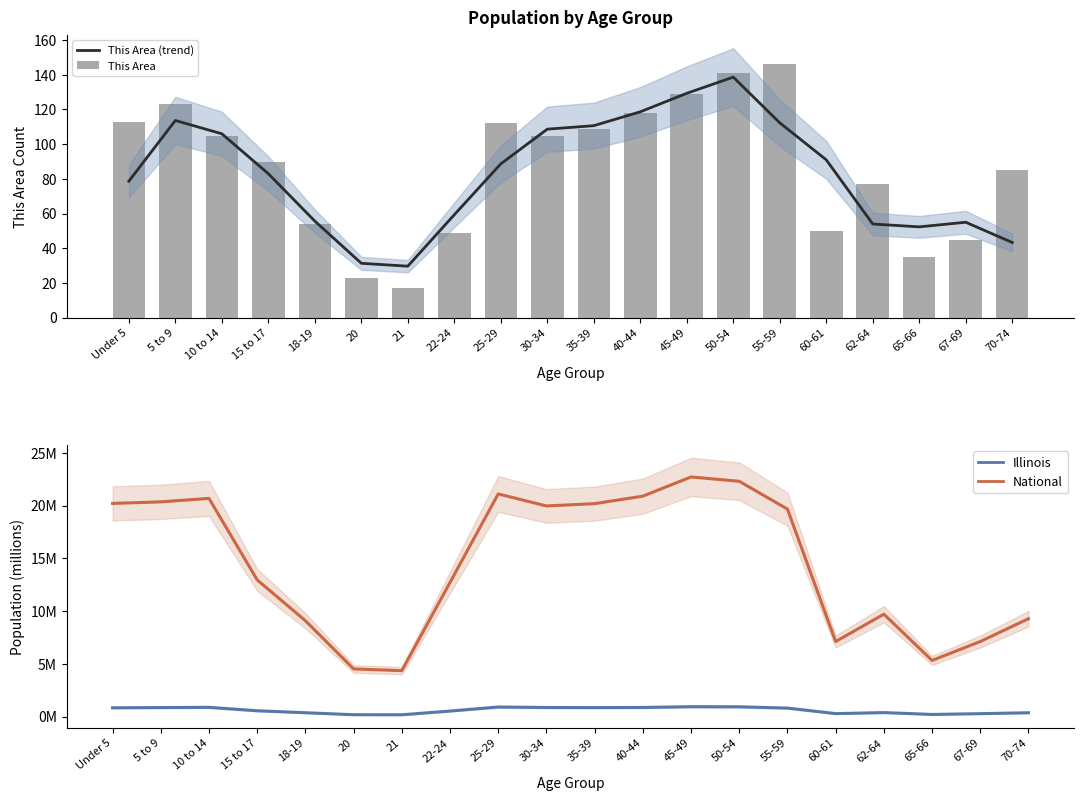

Between 55-59 and 25-29, which is larger?

55-59